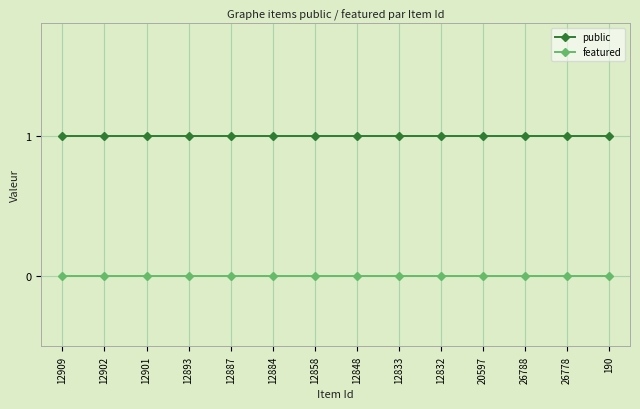

What is the total value across all series at 12902?

1